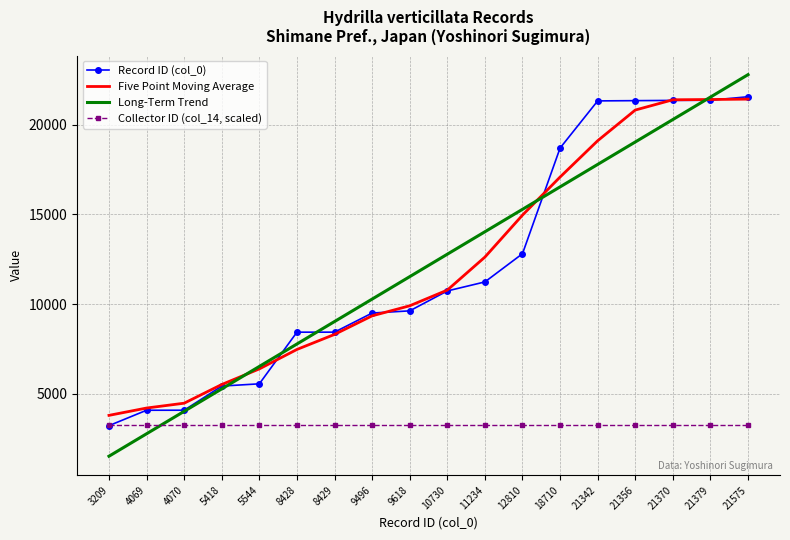

What is the difference between the highest and lowest values at 11234?

10798.6